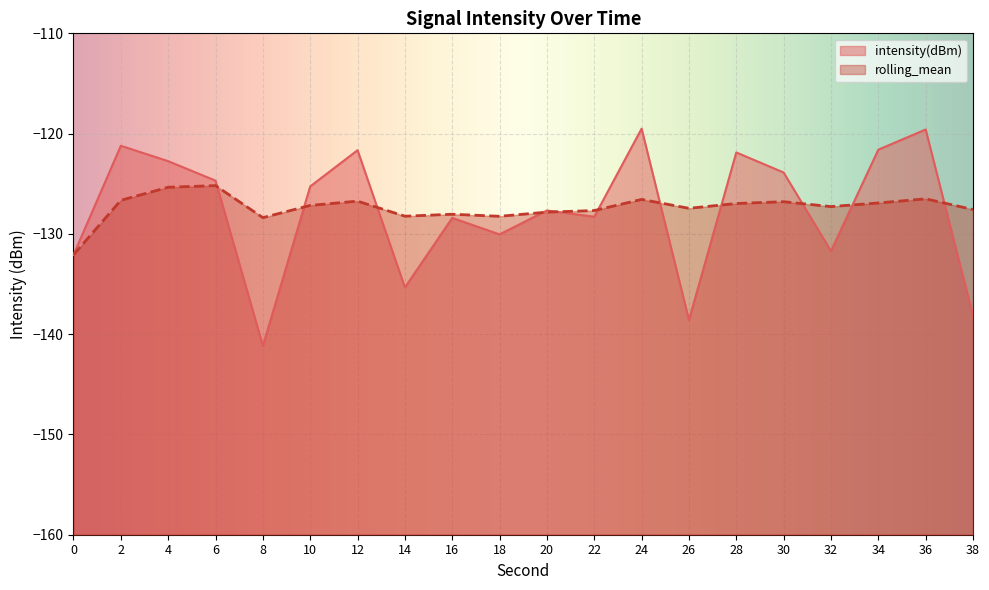

The intensity(dBm) series shows -128.3 at 22. True or false?

True